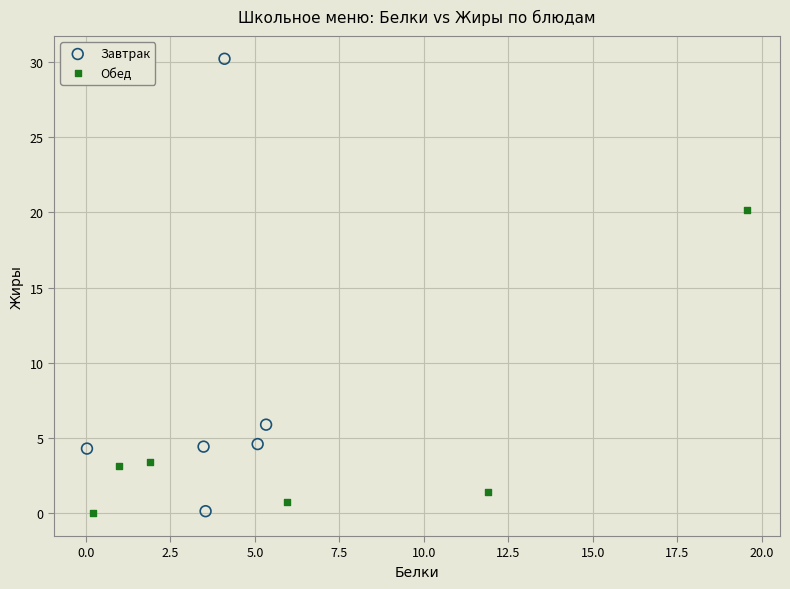

Which series reaches the maximum Y coordinate?

Завтрак